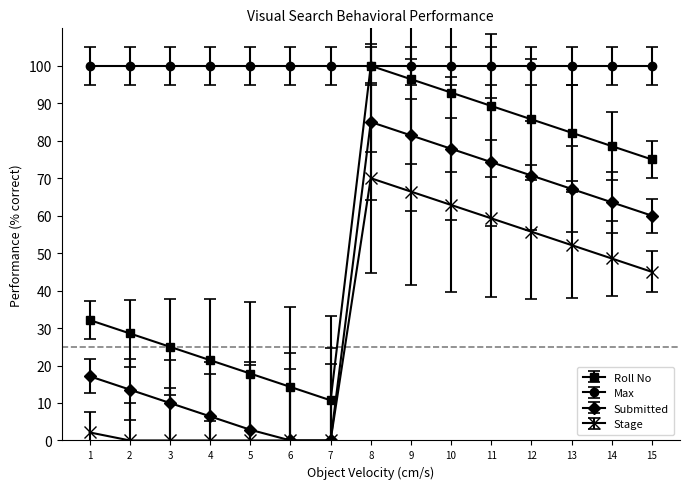

Does the chart display data point markers on the line(s)?

Yes